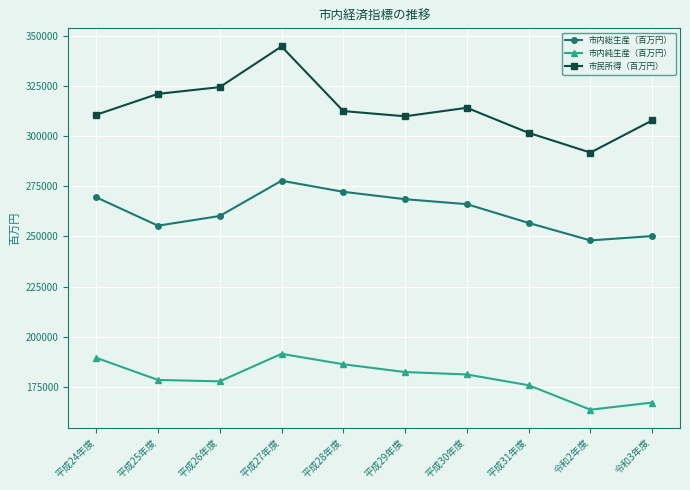

Read the 市民所得（百万円） value at 平成26年度.

324433